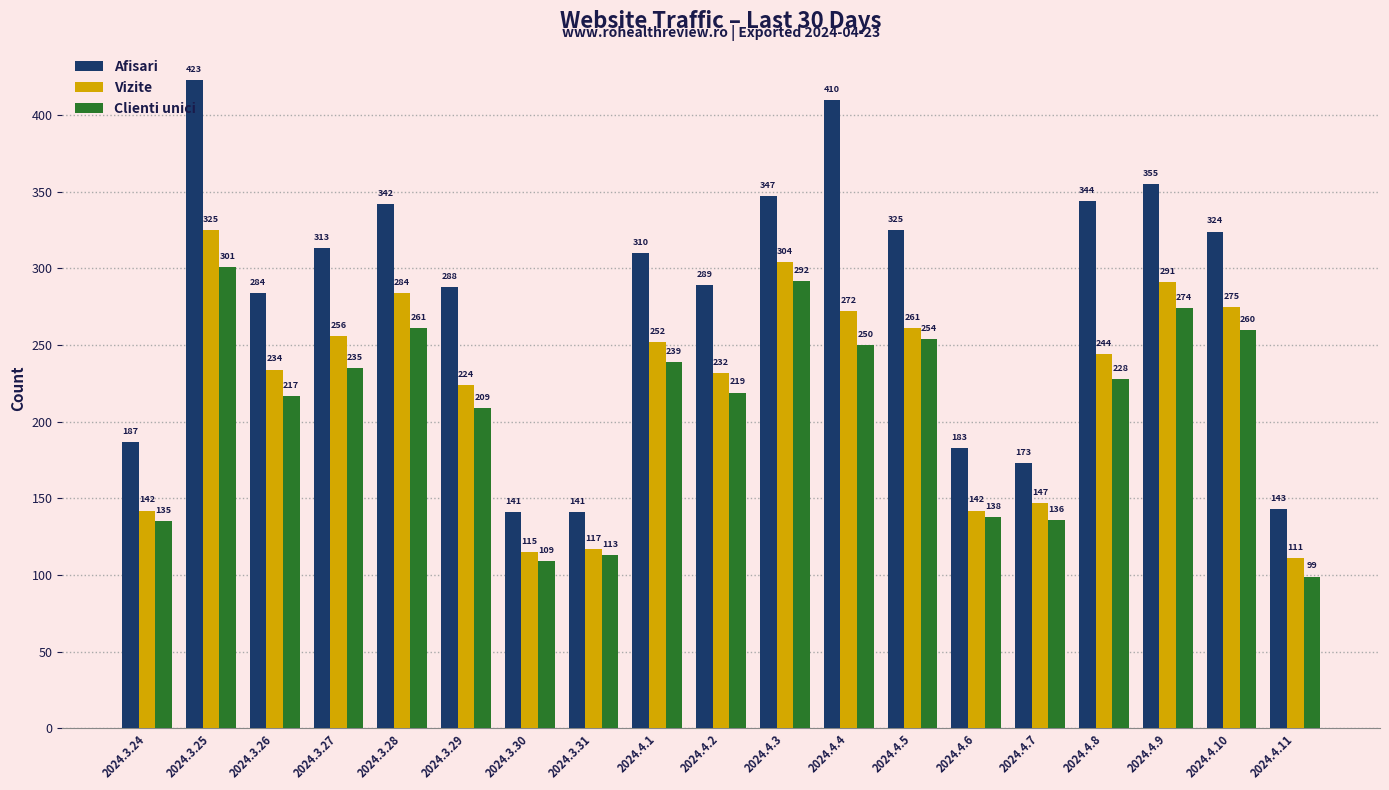

What is the sum of all Afisari values?

5322